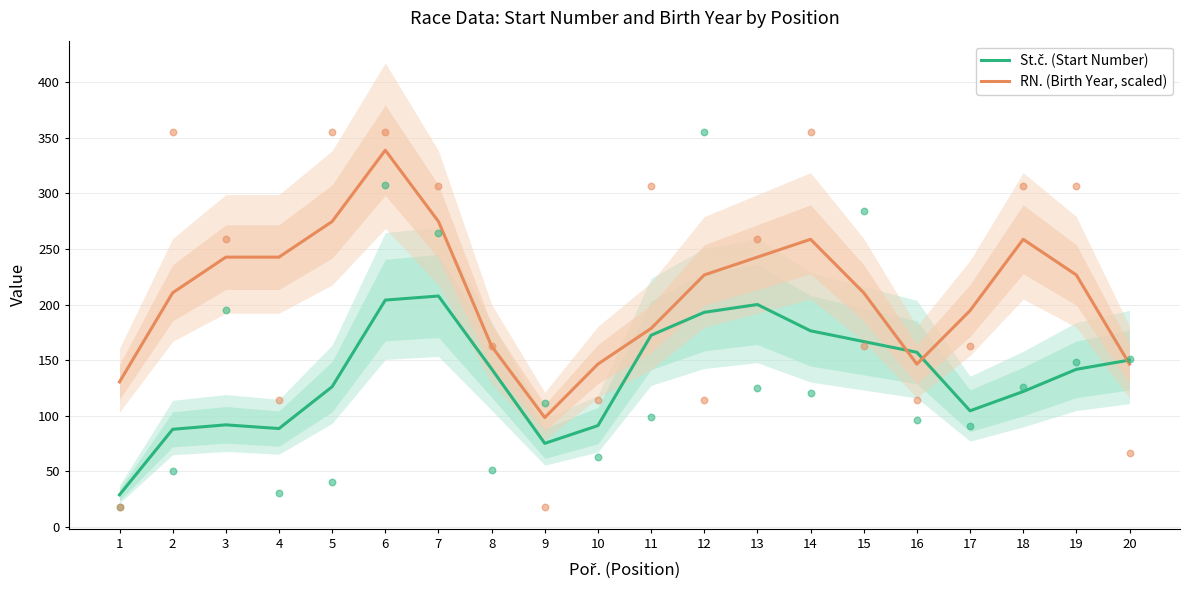

Which series has the largest total across all categories?

RN. (Birth Year, scaled)